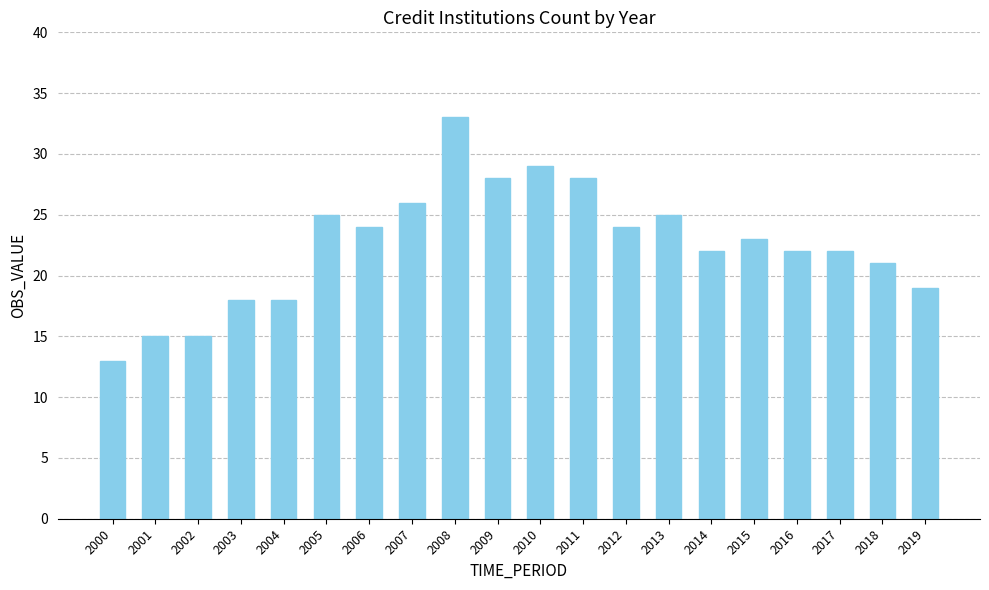

How many bars are there in total?

20